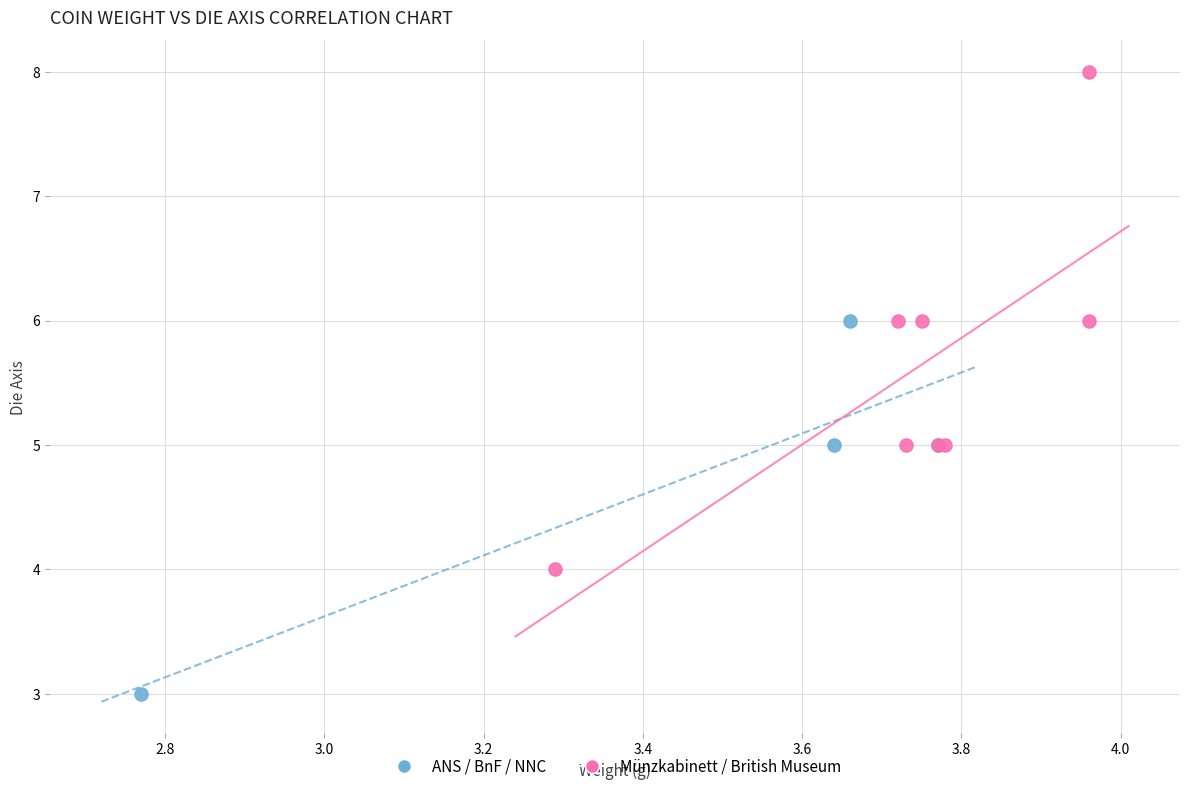

Which series has the largest Y range (max minus min)?

Münzkabinett / British Museum